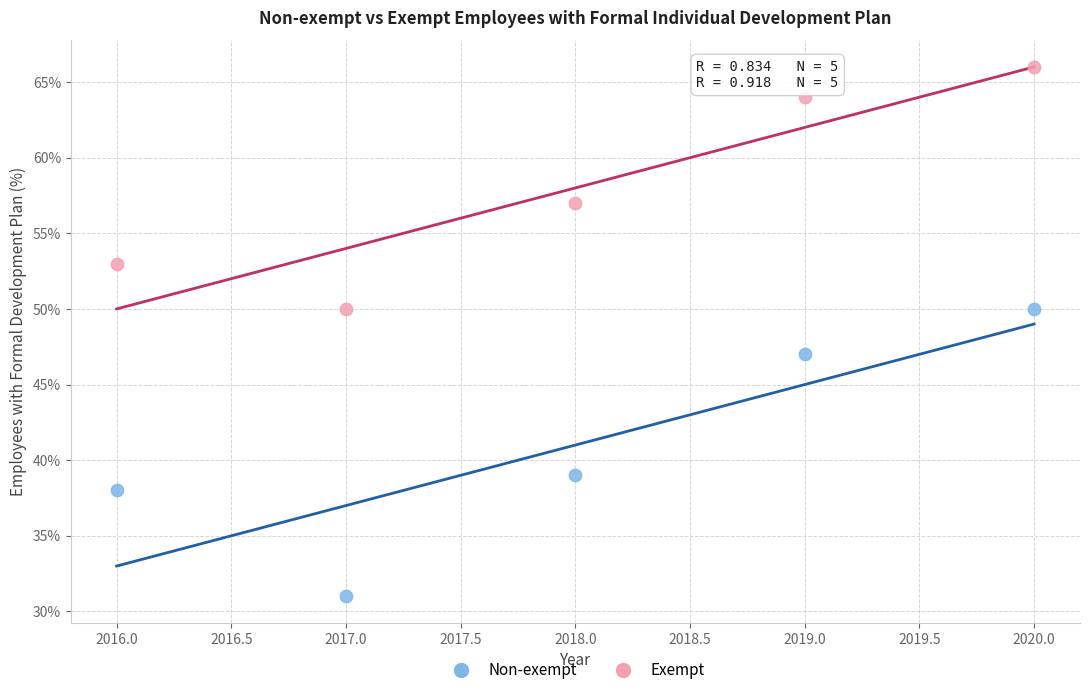

What is the X range (max minus min) for the scatter plot?

4